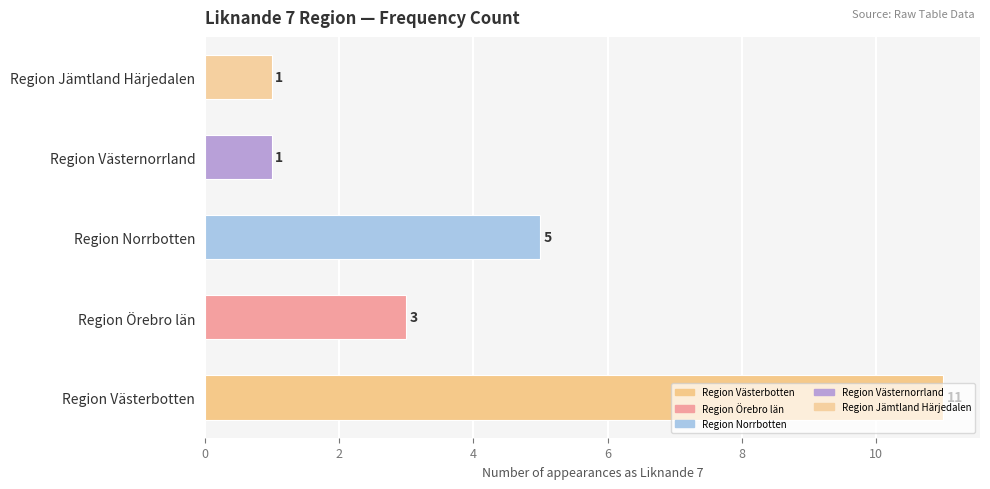

Count the number of data series in this chart.

1